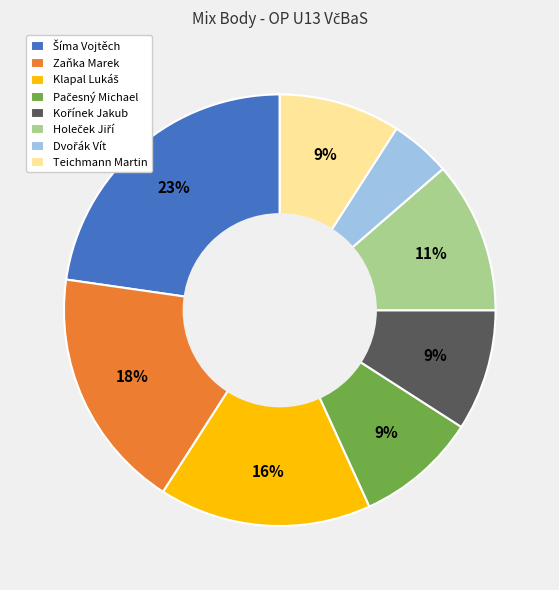

Does any single category account for the majority?

No